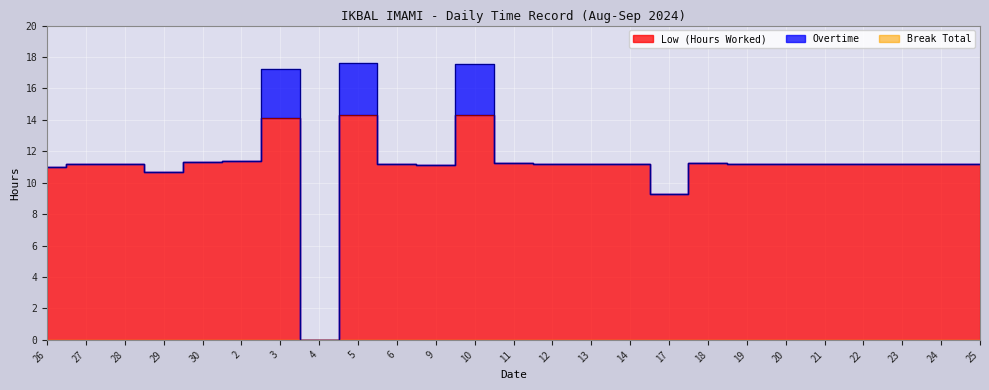

What is the sum of the Low (Hours Worked) values at 4 and 3?

14.1